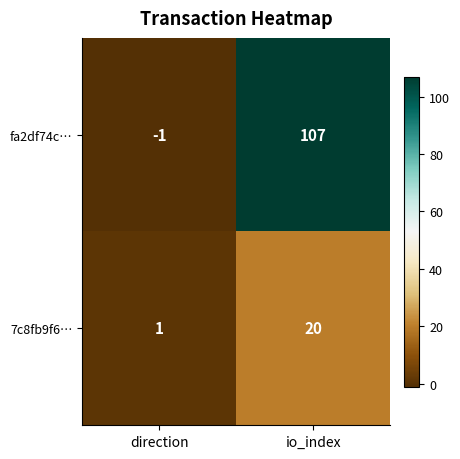

Reading left to right, transcribe all the data shown in this chart.

fa2df74c…: -1	107
7c8fb9f6…: 1	20